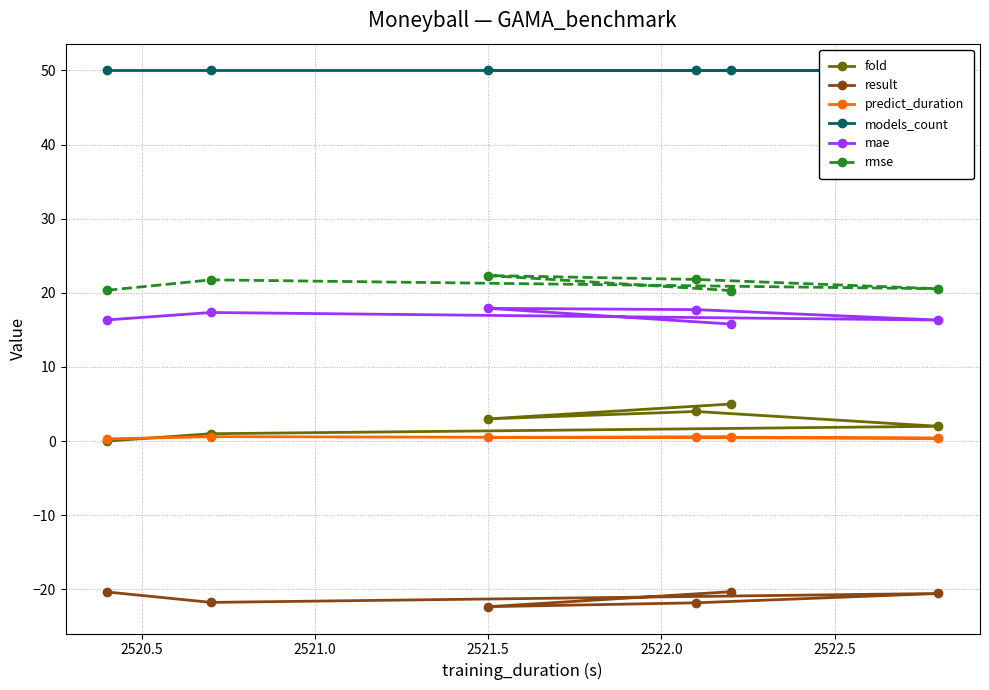

True or false: mae has more than 0 points higher than both neighbors.

True